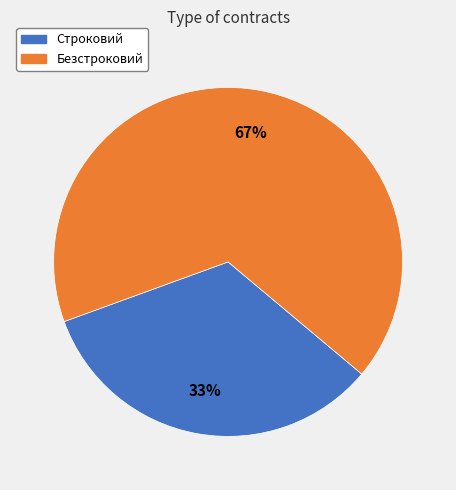

To the nearest percent, what is the combined percentage of Безстроковий and Строковий?

100%